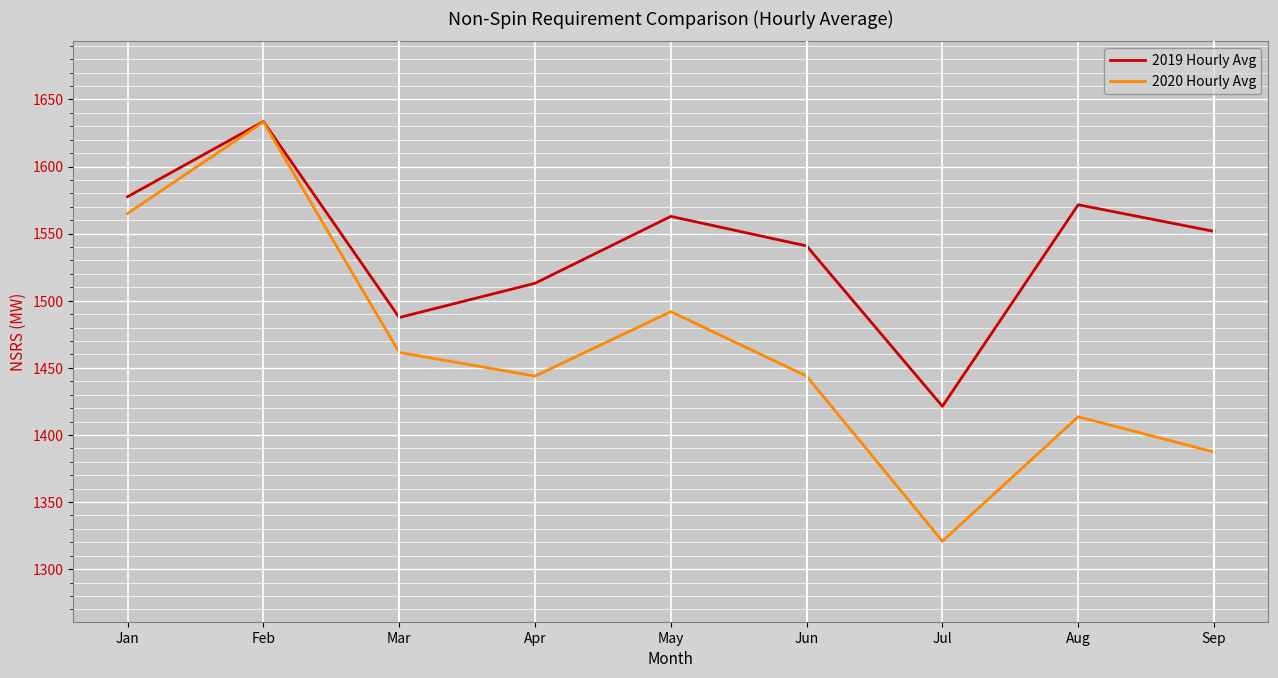

How many categories are shown in the chart?

9